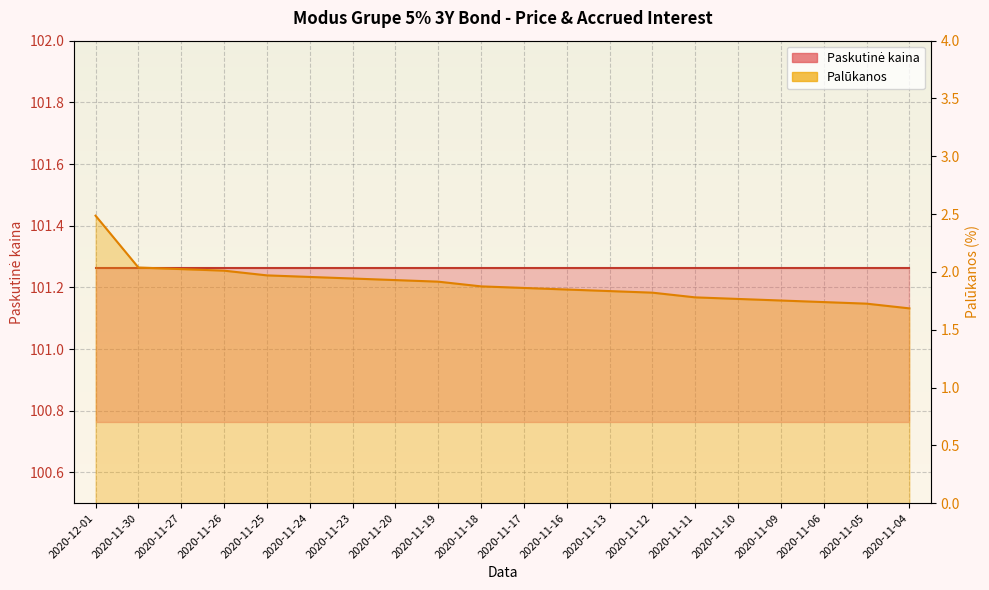

What is the minimum value shown in the chart?

1.7